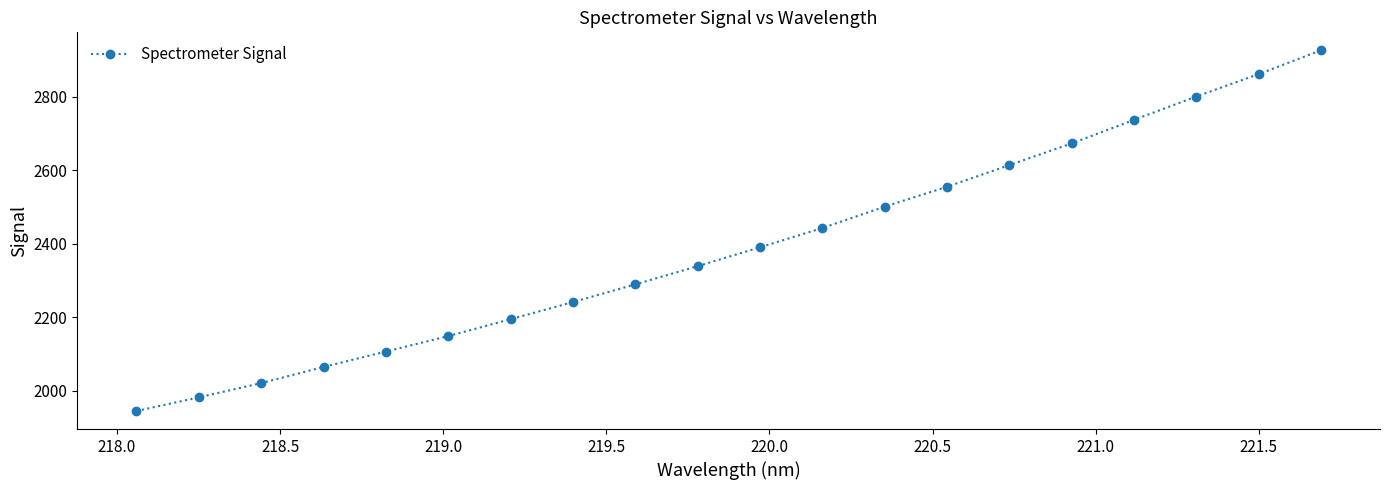

Count the number of categories in the chart.

20